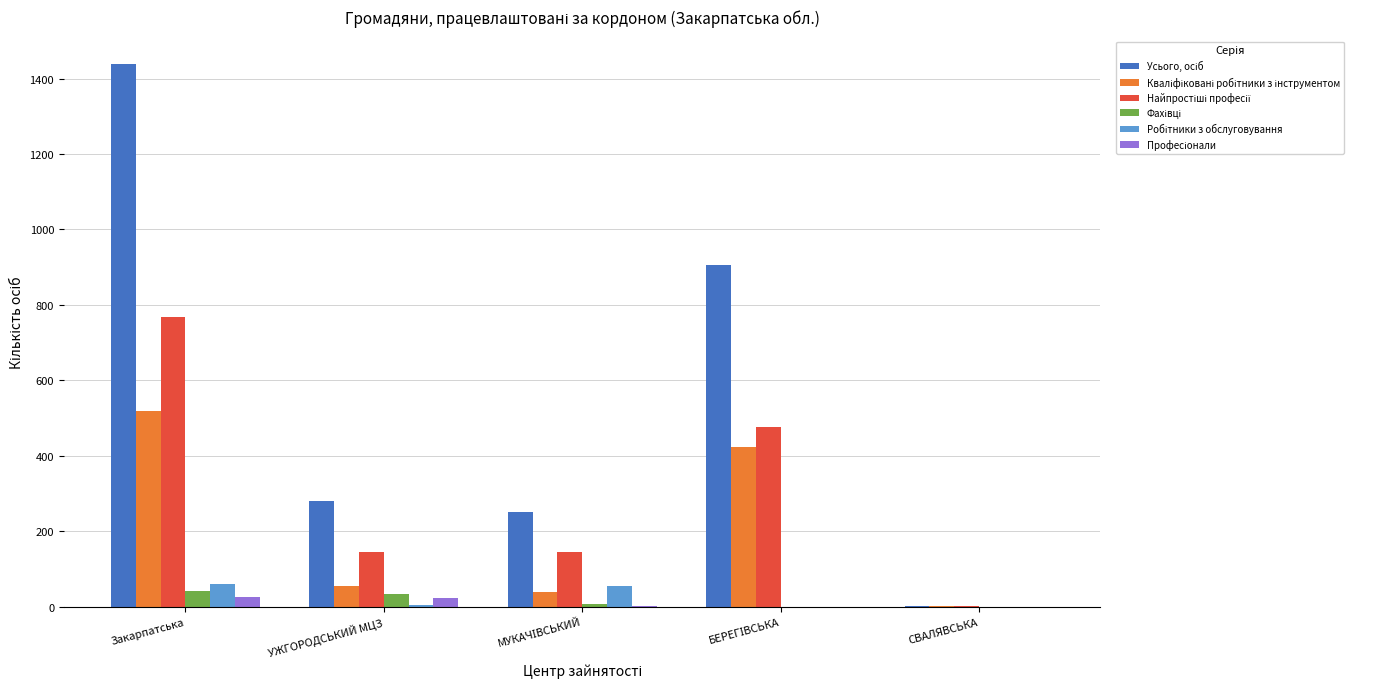

At which category is the sum across all series the highest?

Закарпатська